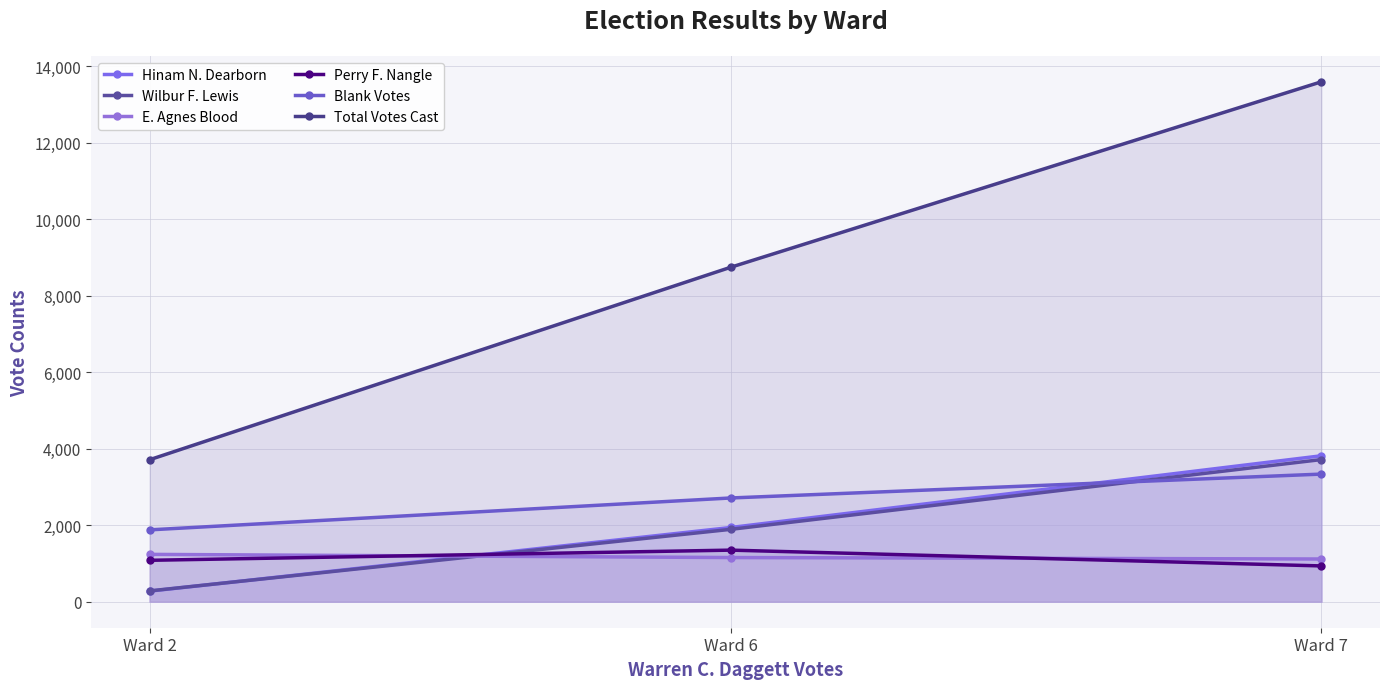

At which label does Wilbur F. Lewis first exceed 1893?

Ward 7